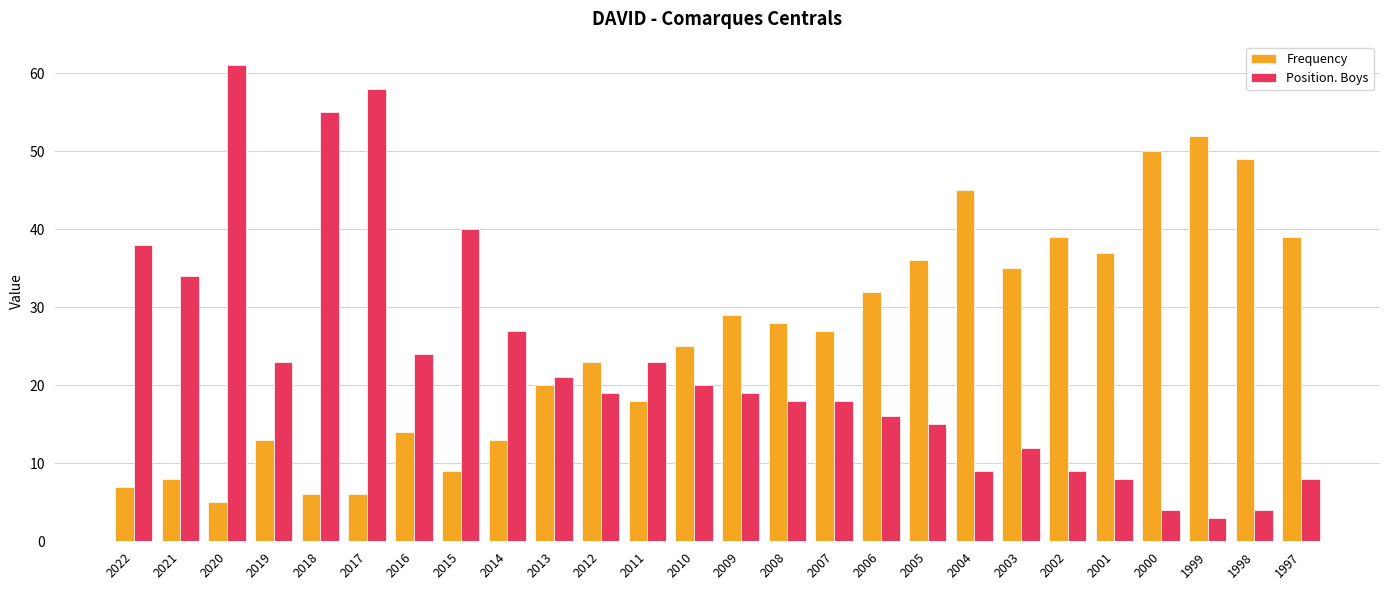

How many distinct data groups are displayed?

2